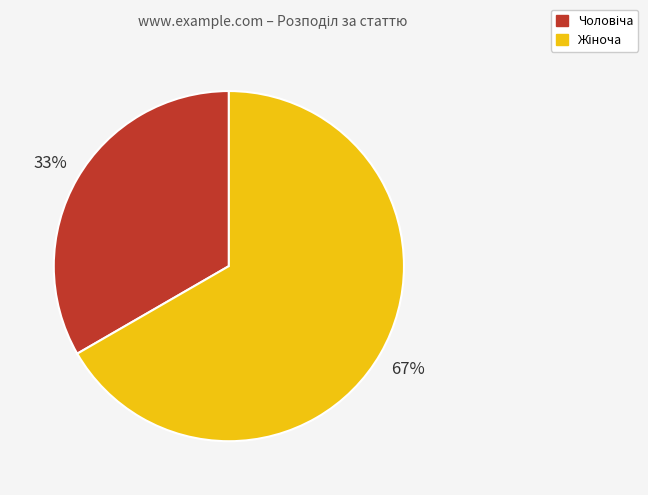

Is there any slice that represents more than half of the pie?

Yes